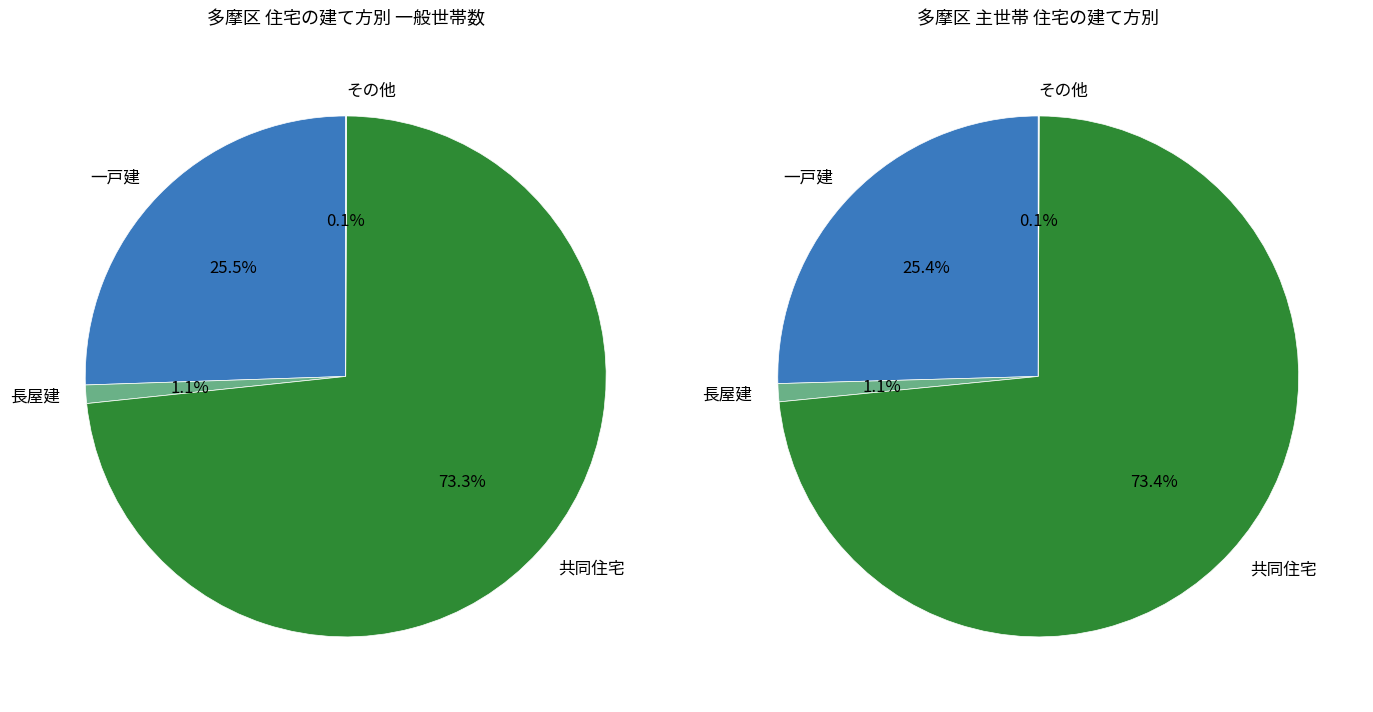

How many segments does this pie chart have?

4